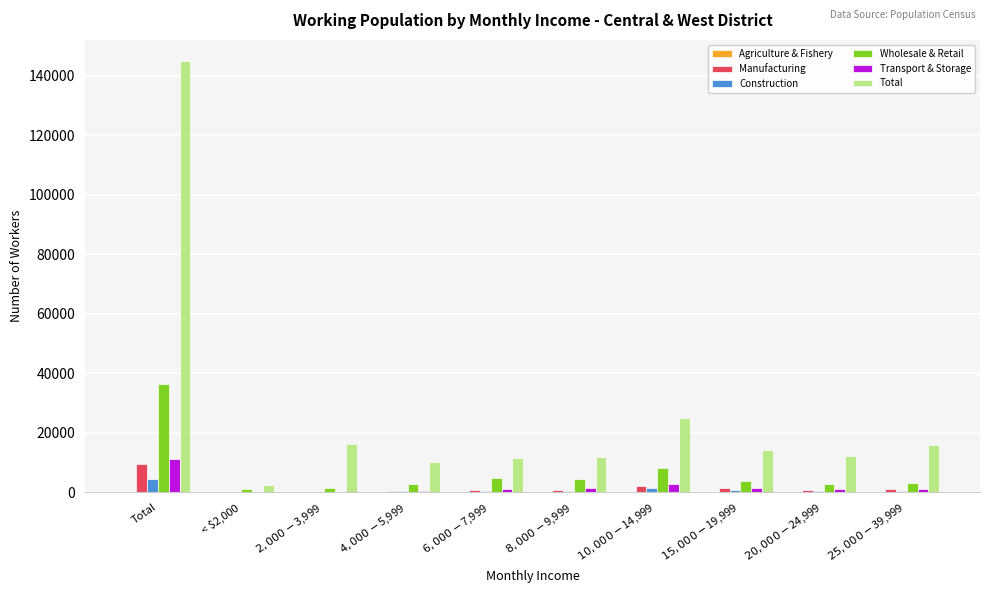

At which label does Manufacturing first exceed 924?

Total